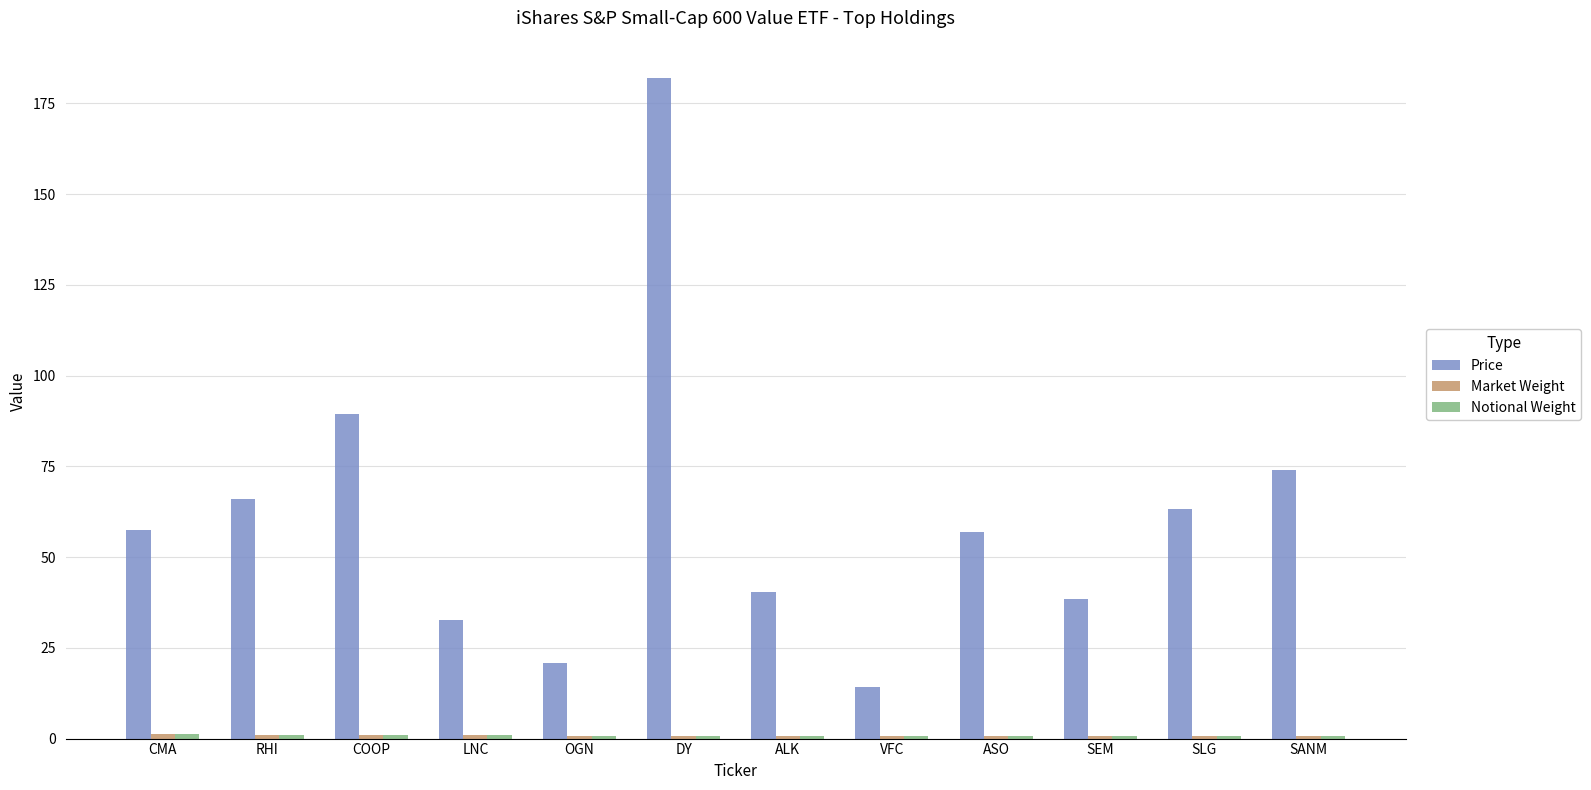

Is it true that Price equals 57.0 at ASO?

True